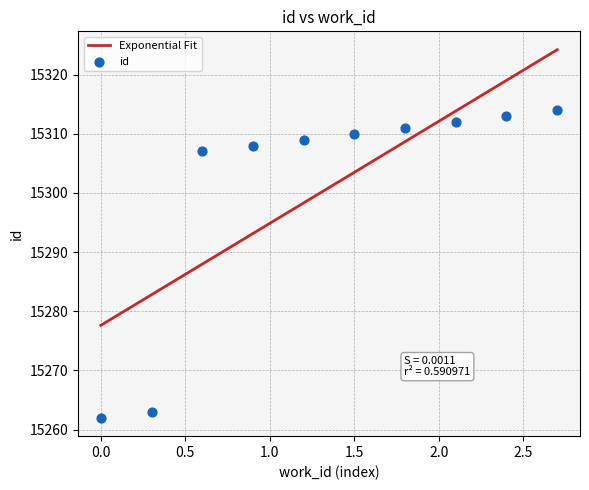

Which has a higher value, 5748 or 5748?

5748